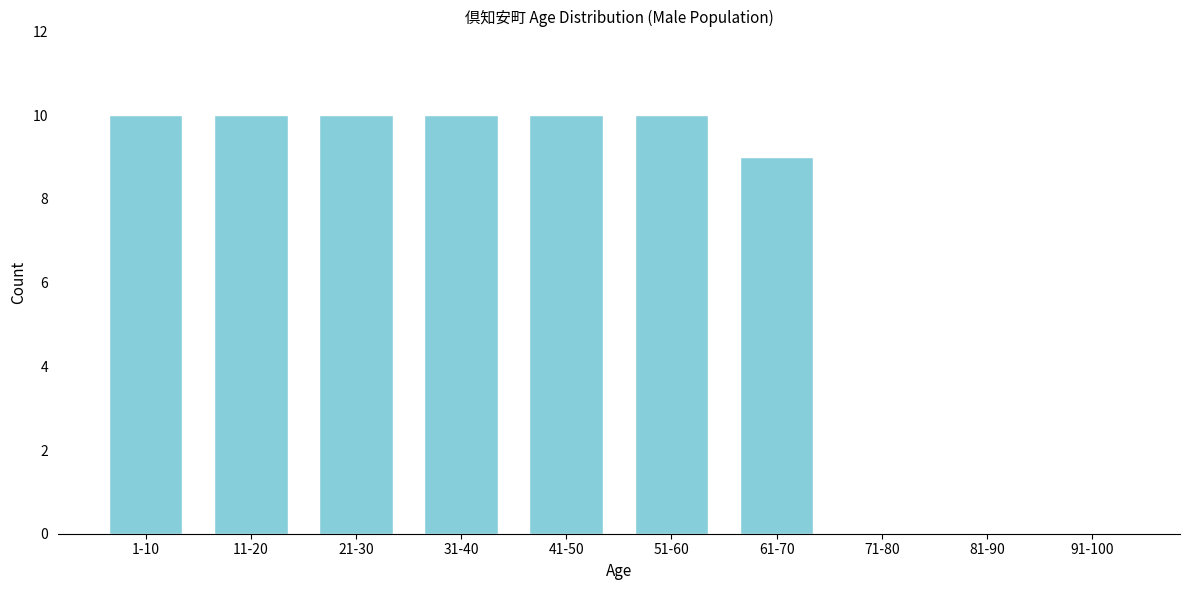

Reading right to left, extract all data points from this chart.

91-100=0	81-90=0	71-80=0	61-70=9	51-60=10	41-50=10	31-40=10	21-30=10	11-20=10	1-10=10